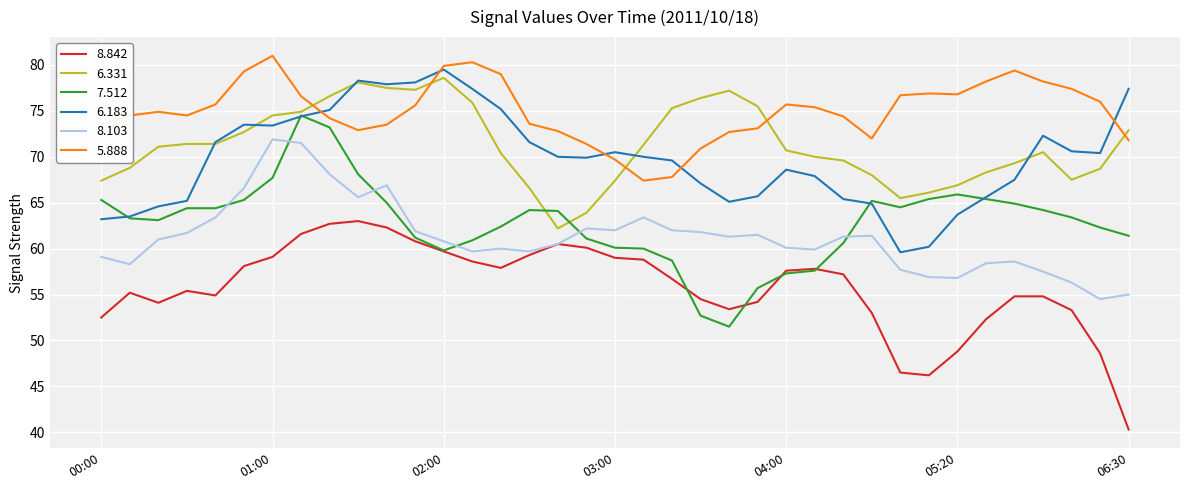

What is the difference between the second highest and second lowest values in the 6.183 series?

18.1